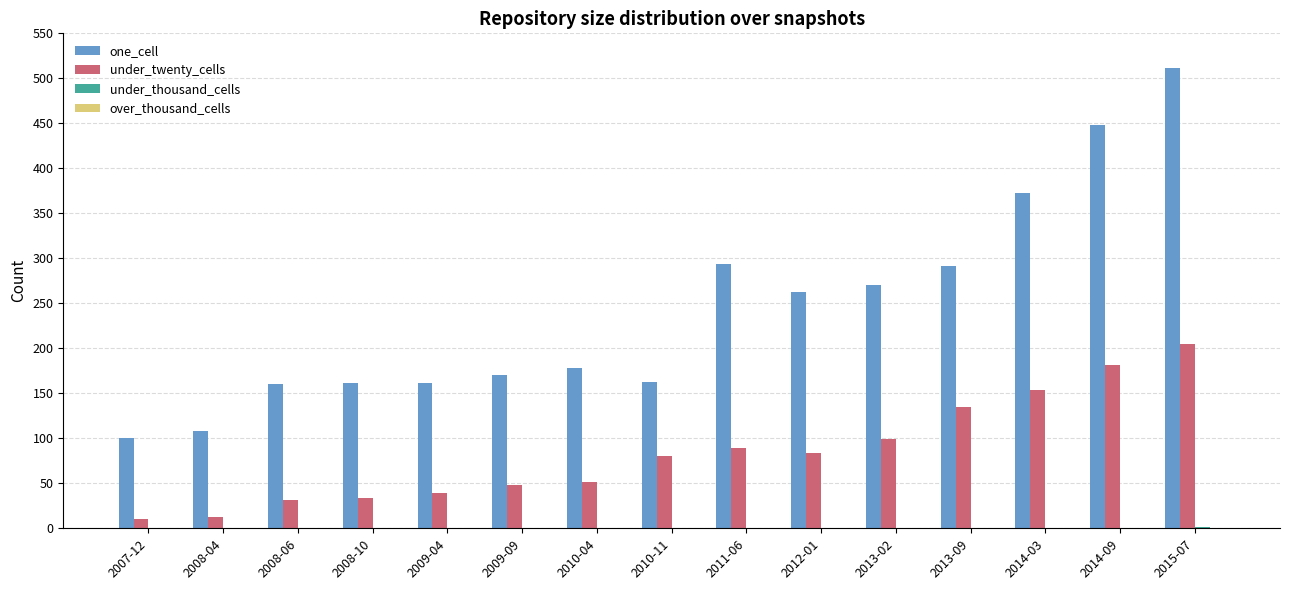

Which series has the widest spread of values?

one_cell